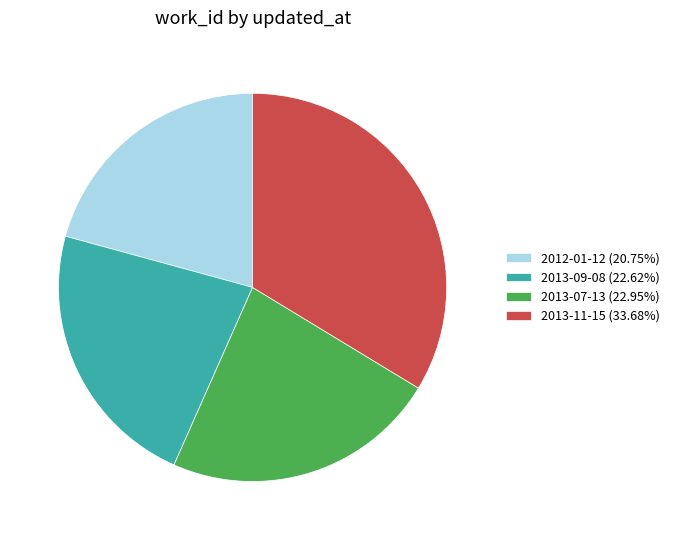

Approximately how many times larger is the value at 2012-01-12 compared to 2013-11-15?

0.6